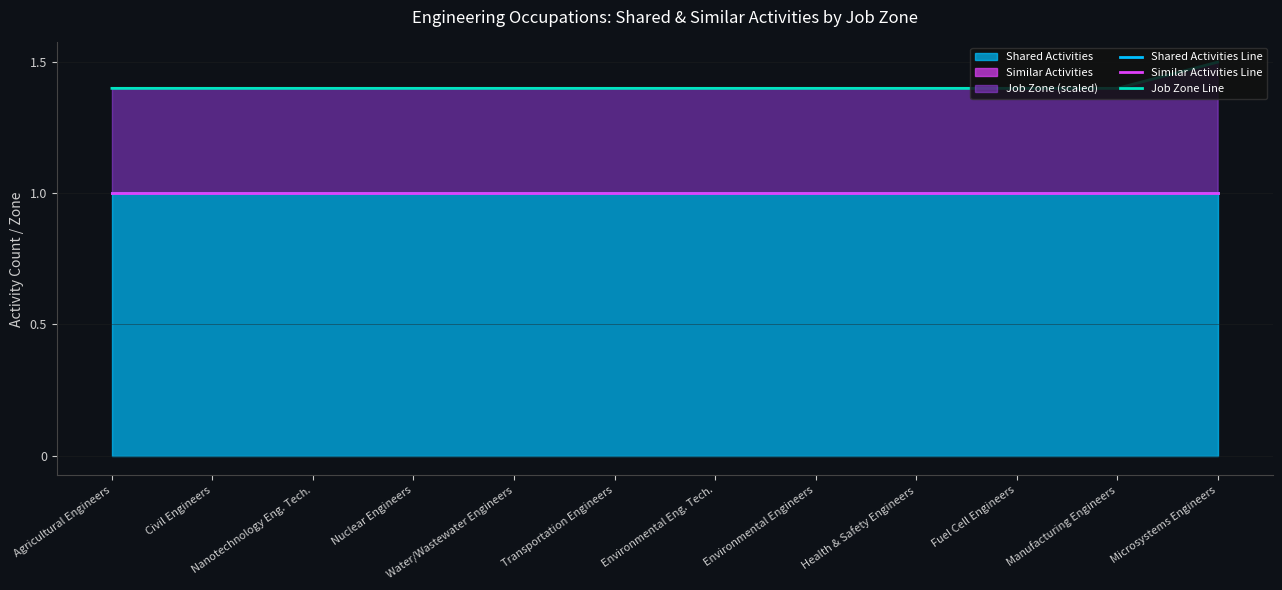

True or false: Shared Activities Line and Similar Activities Line cross at least once.

False